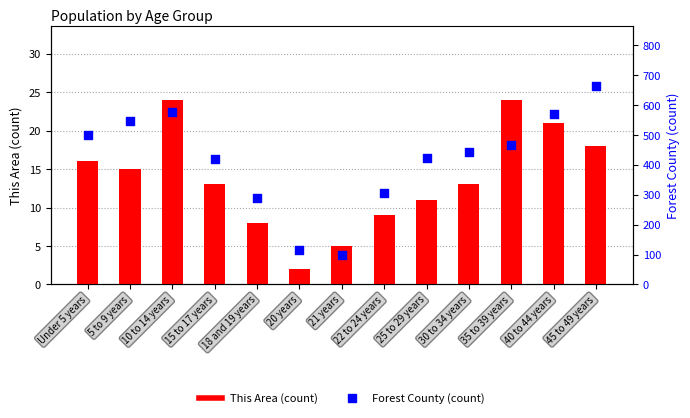

At which category is the sum across all series the highest?

45 to 49 years